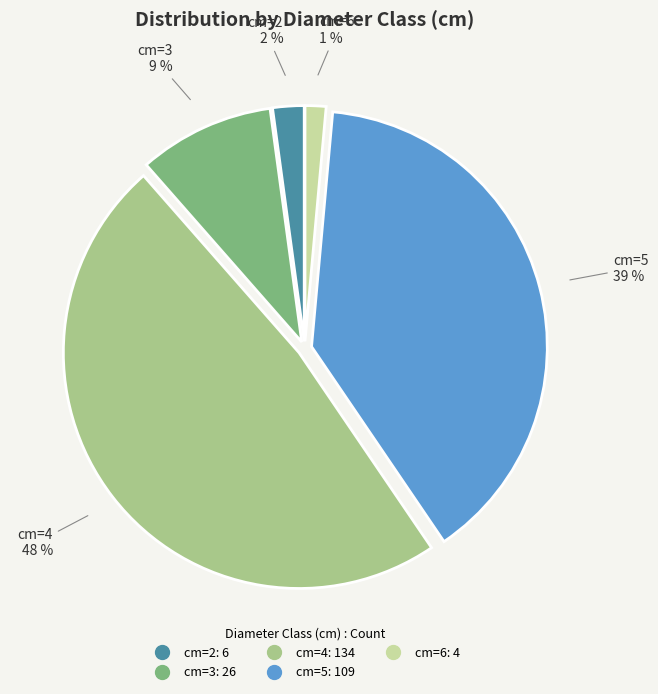

To the nearest percent, what is the average slice percentage?

20%